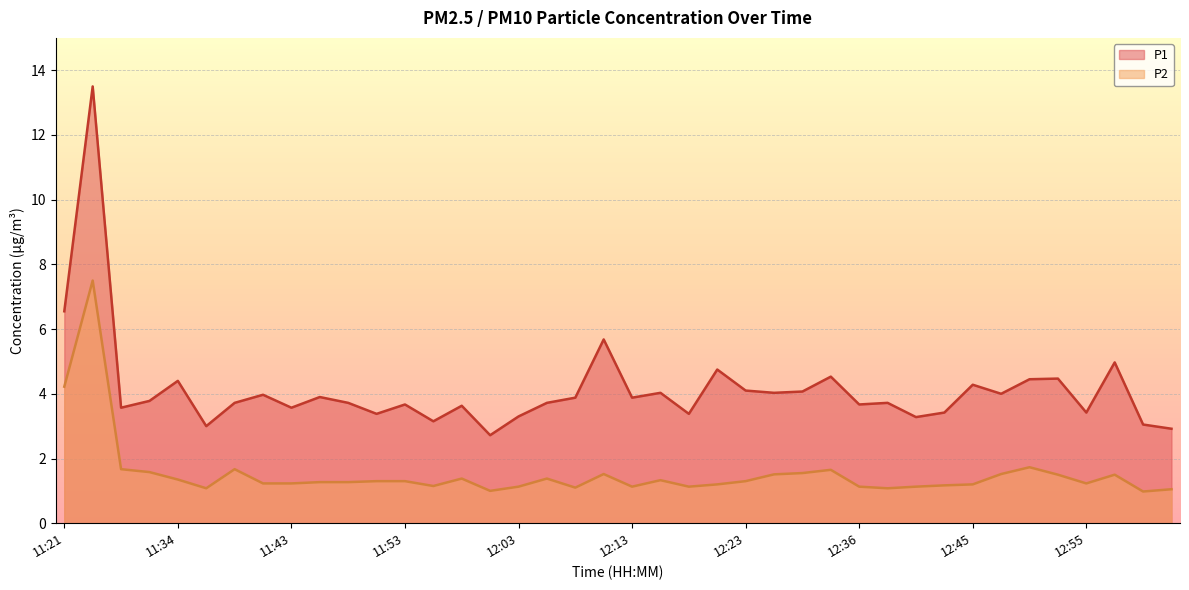

What is the maximum value shown in the chart?

13.5